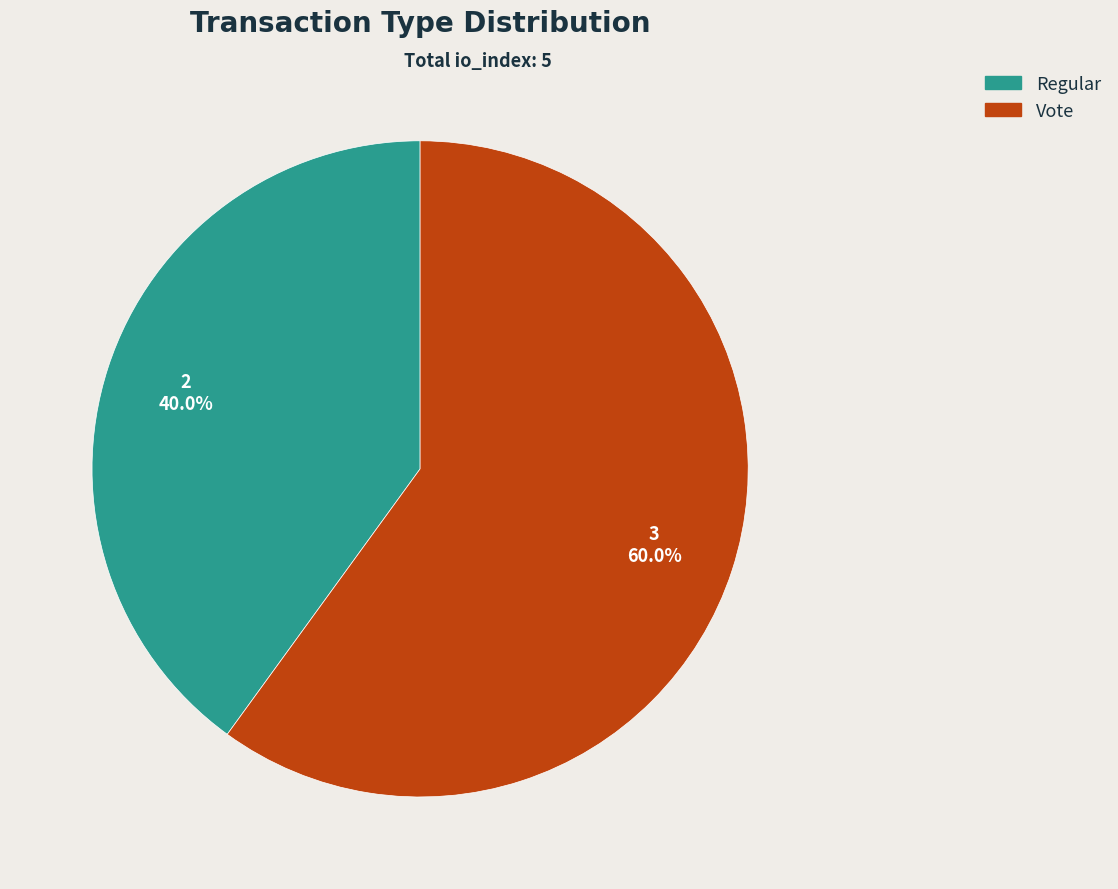

Which slice is the largest?

Vote